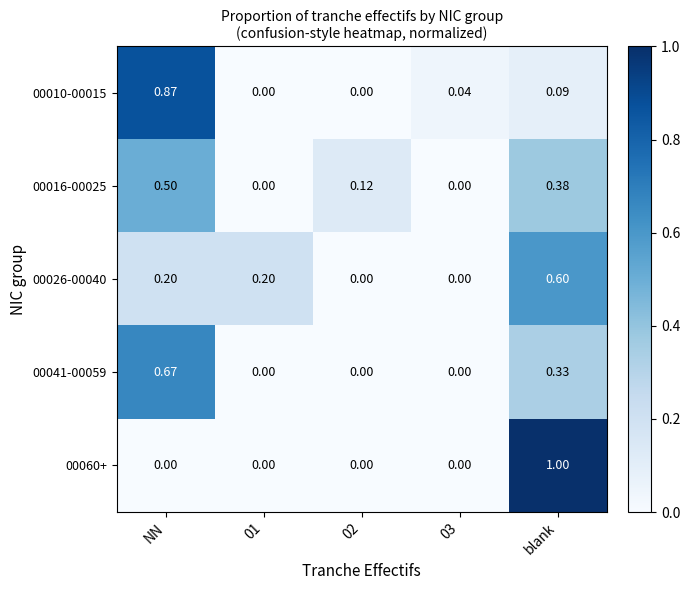

Which series has the widest spread of values?

00060+